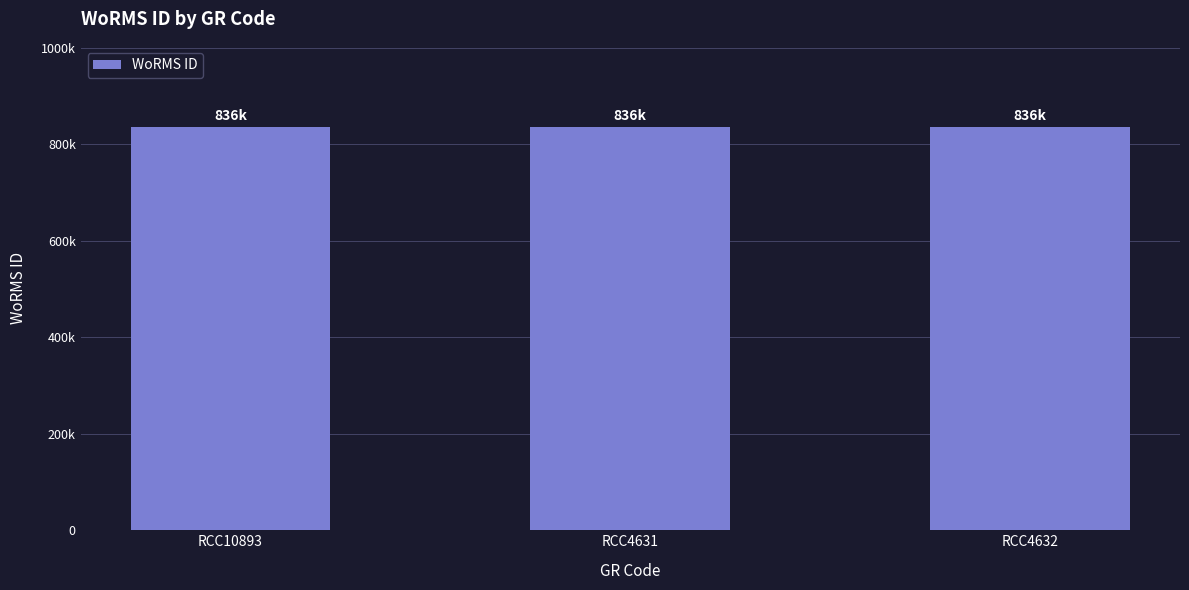

Are the bars horizontal?

No